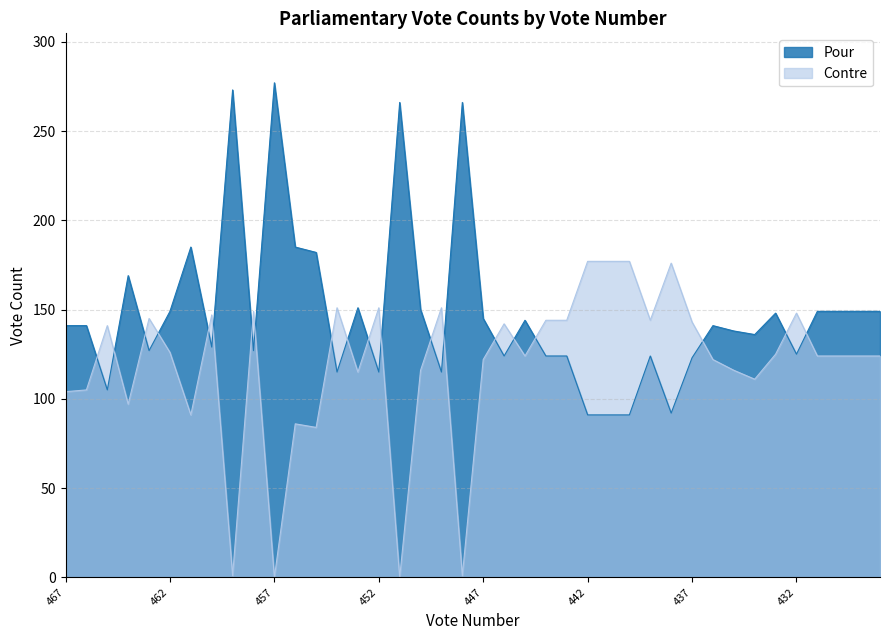

How many interior local peaks does the Contre series have?

11